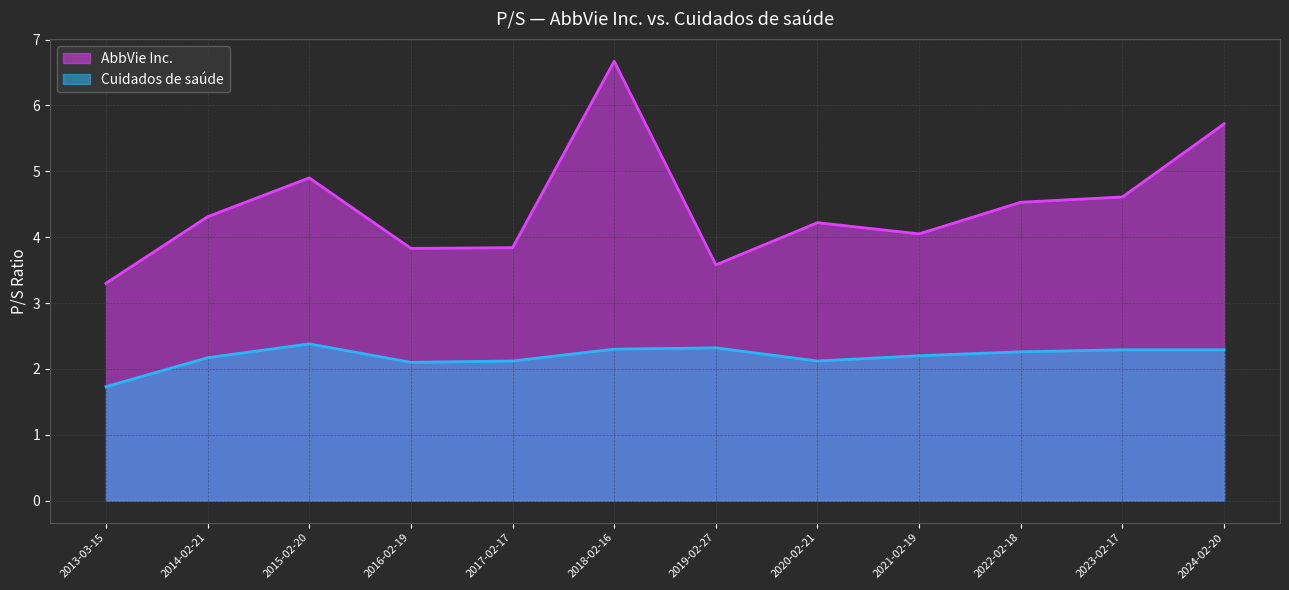

What is the difference between the Cuidados de saúde values at 2014-02-21 and 2018-02-16?

0.1